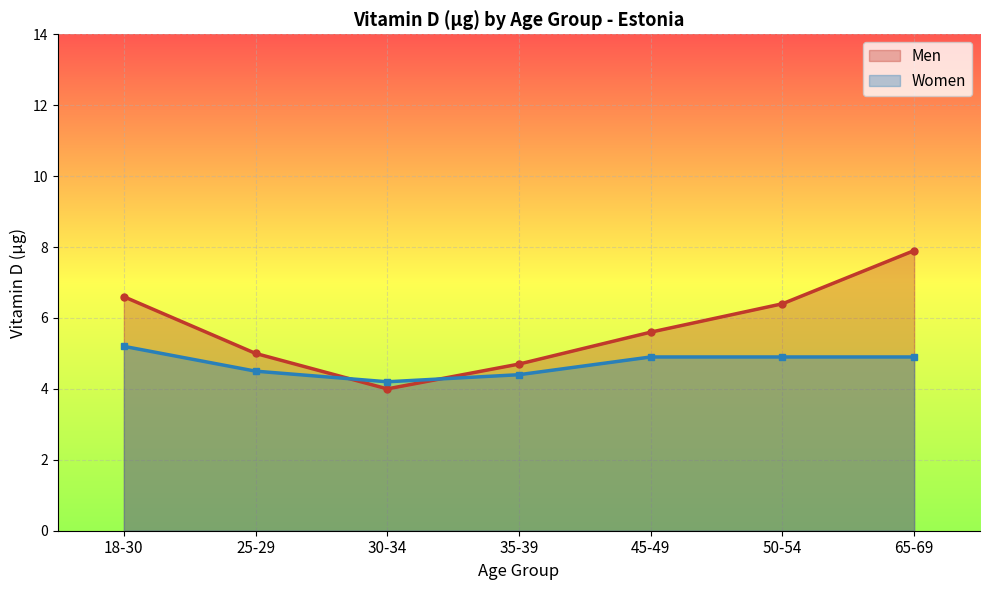

True or false: Men and Women cross at least once.

True